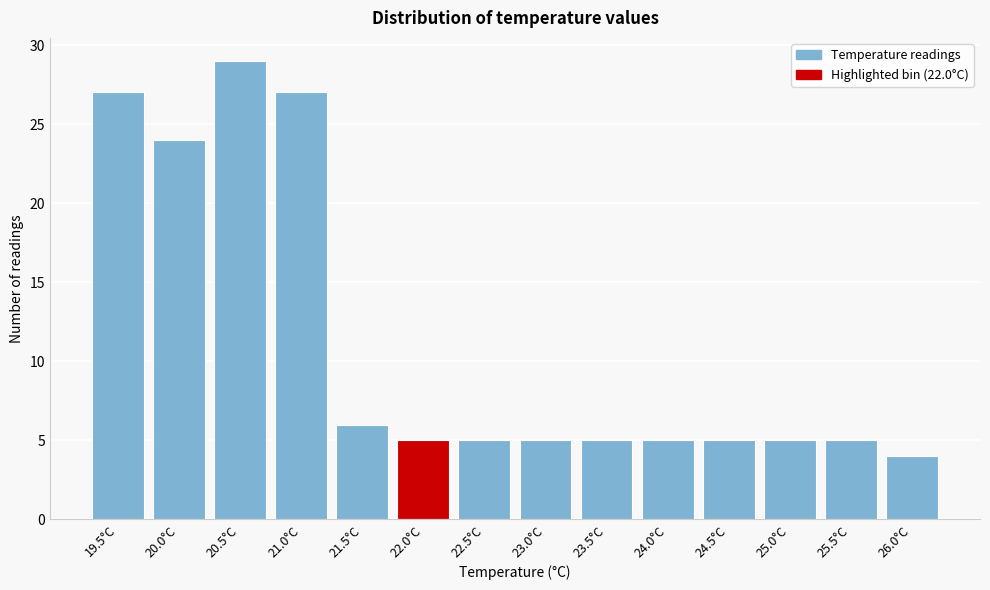

Reading left to right, what are all the values shown in this chart?

19.5°C=27	20.0°C=24	20.5°C=29	21.0°C=27	21.5°C=6	22.0°C=5	22.5°C=5	23.0°C=5	23.5°C=5	24.0°C=5	24.5°C=5	25.0°C=5	25.5°C=5	26.0°C=4